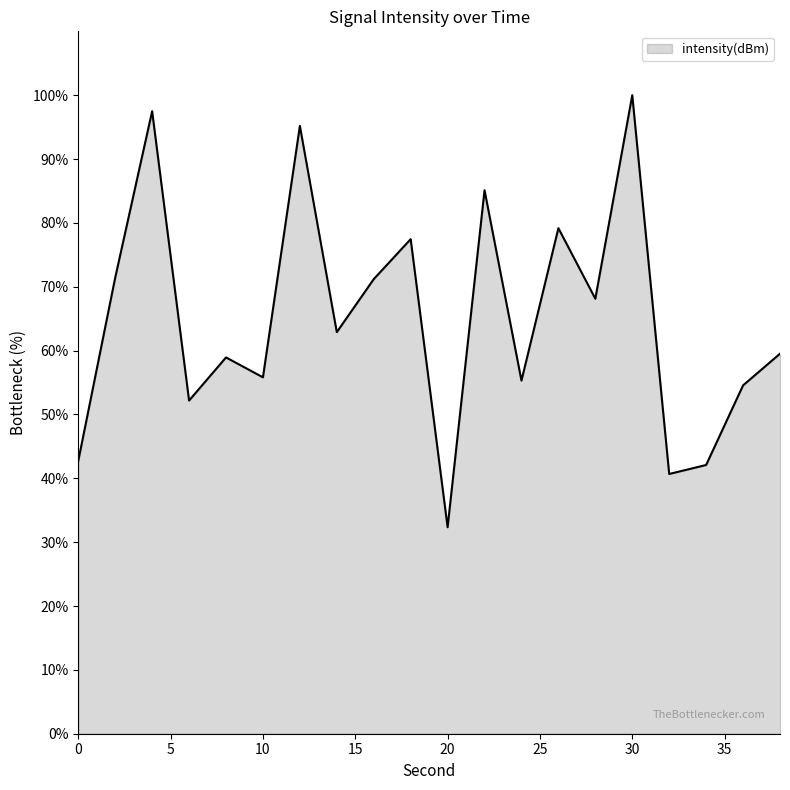

What is the difference between the maximum and minimum values?

67.7